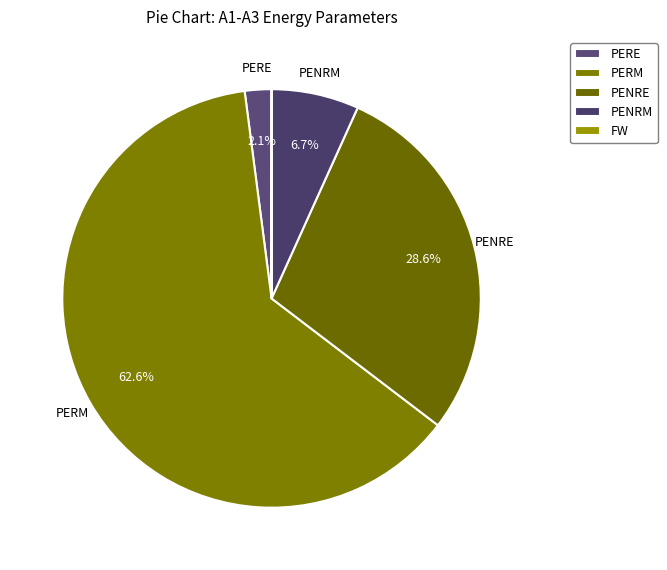

To the nearest percent, what is the average slice percentage?

20%